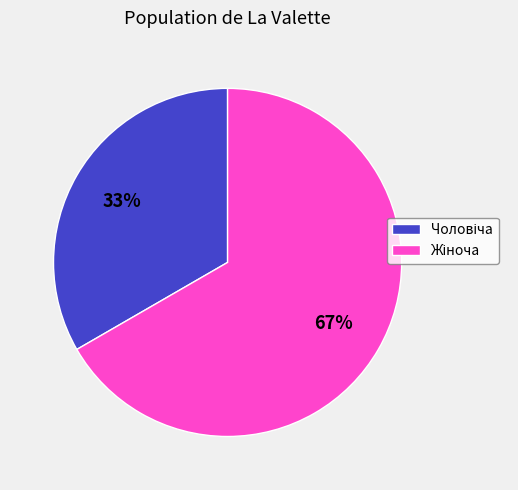

To the nearest percent, what is the average slice percentage?

50%